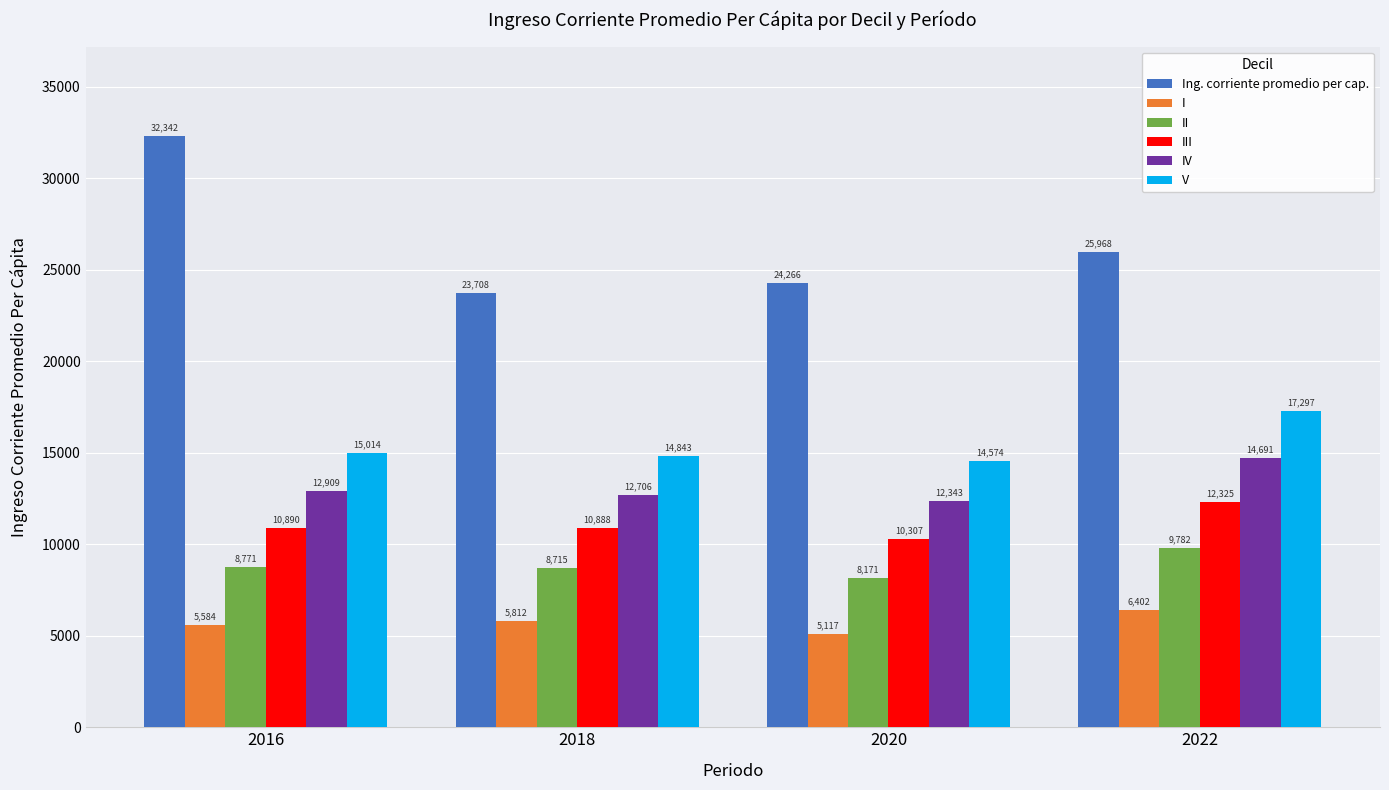

What is the lowest value of the Ing. corriente promedio per cap. series?

23708.4